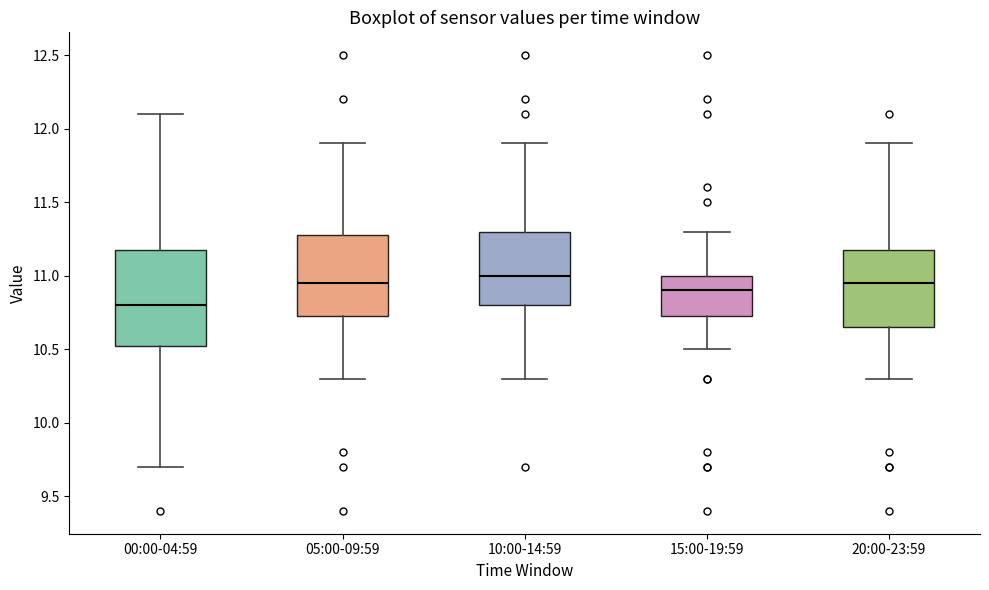

Which box has the highest median line?

10:00-14:59